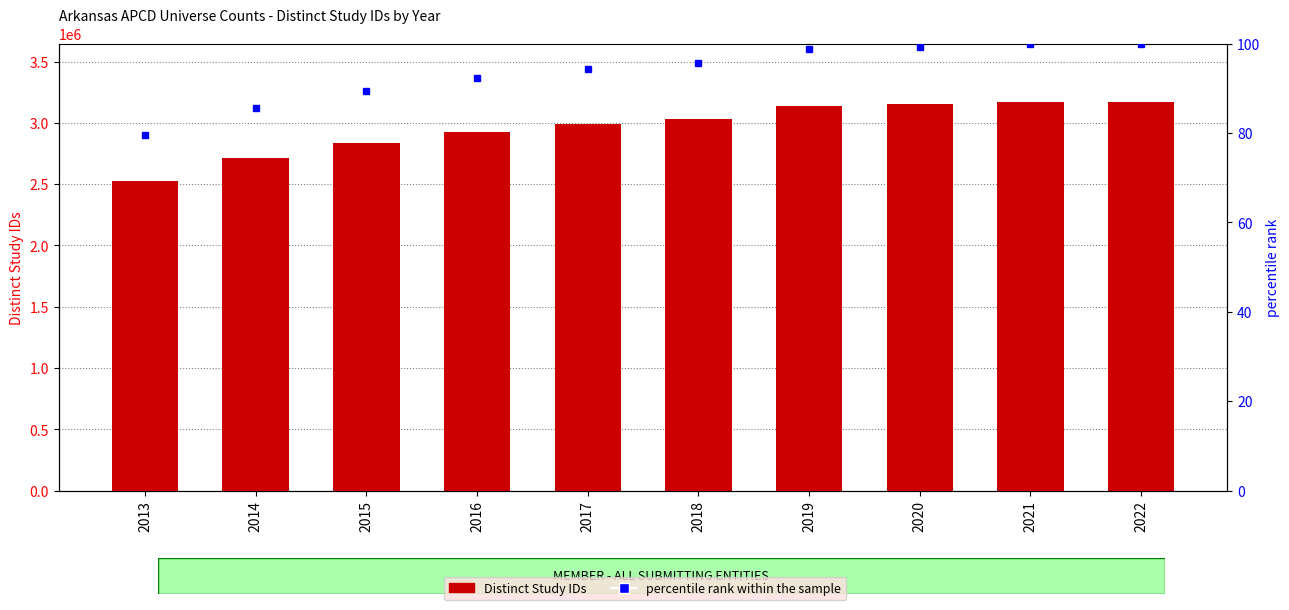

Rank the categories by Distinct Study IDs value from lowest to highest.

2013, 2014, 2015, 2016, 2017, 2018, 2019, 2020, 2021, 2022